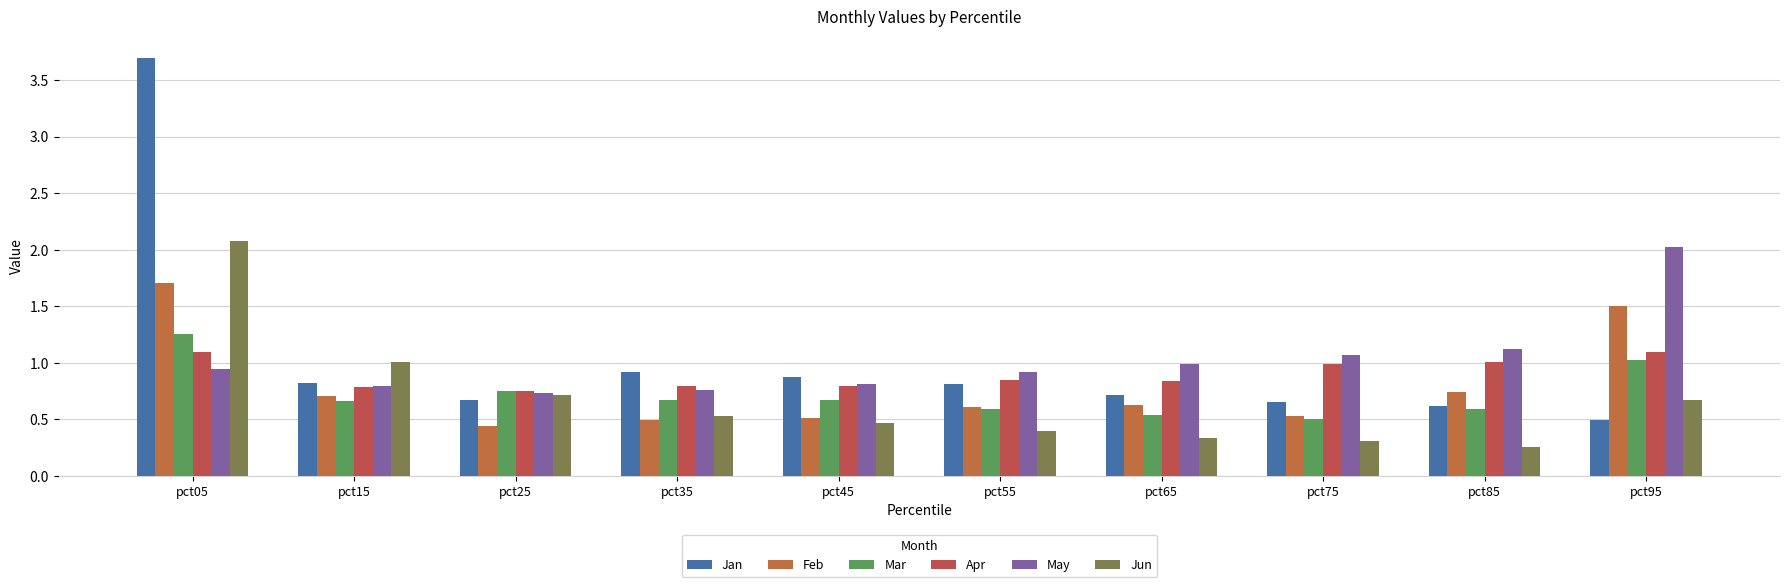

The Mar series shows 0.6 at pct85. True or false?

True